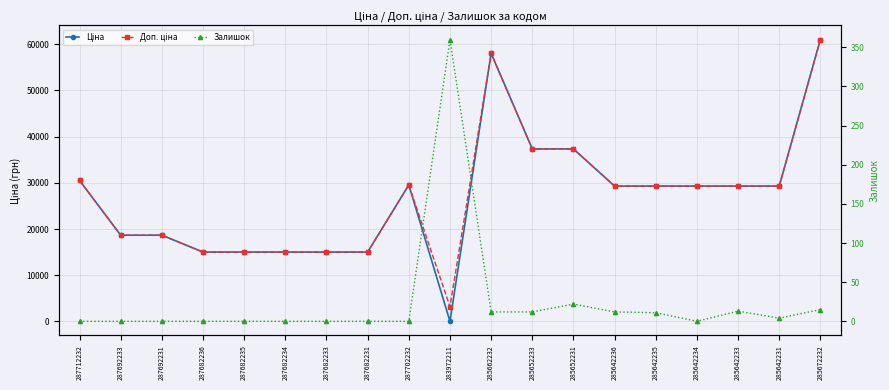

Read the Доп. ціна value at 285642236.

29294.9